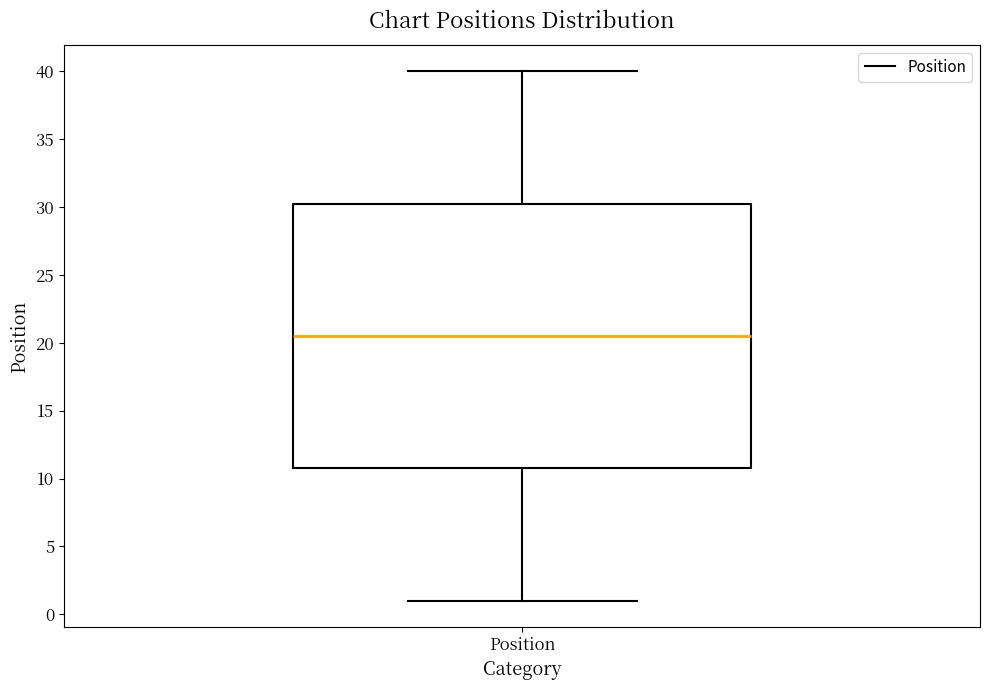

Transcribe this box plot: give where the median line is, the range the box spans, and where the two whiskers end, as read against the y-axis. The values are not printed on the chart, so give them approximately, as read against the axis.

median 20.5, box 11.0 to 30.5, whiskers 1.0 to 40.0